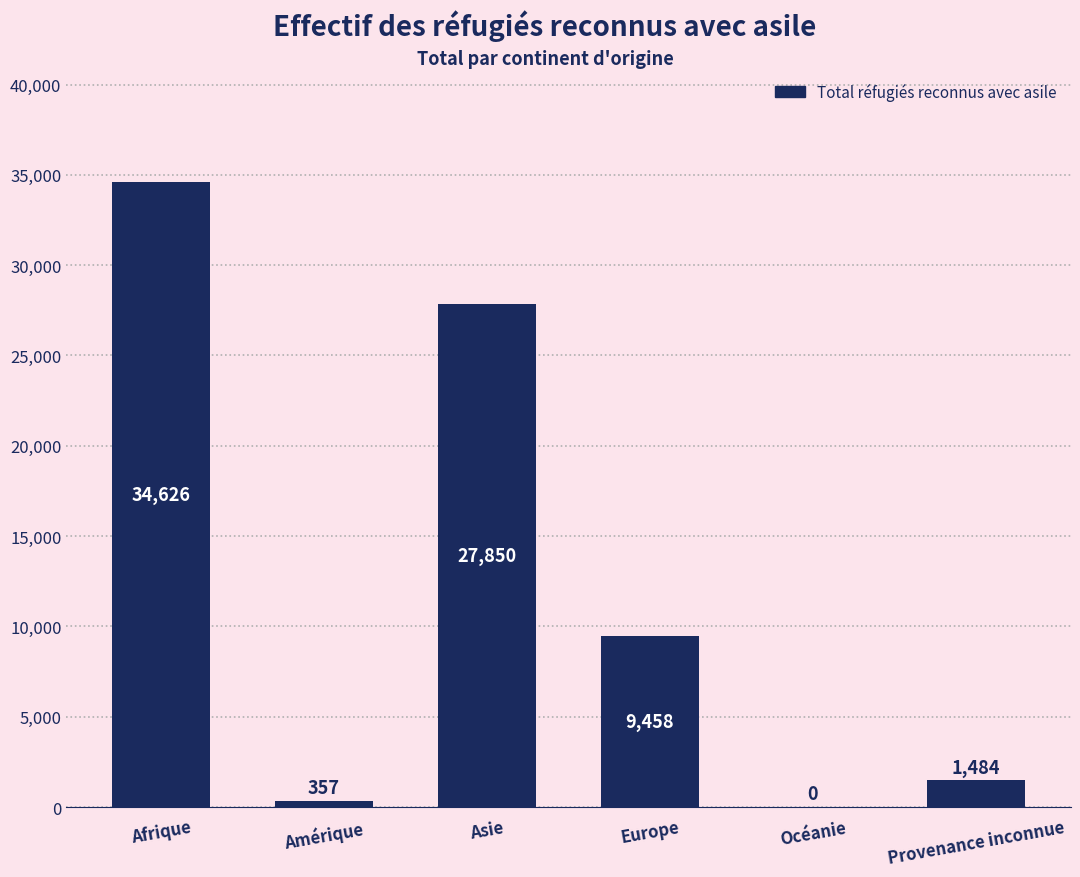

What is the approximate value at Europe, to the nearest 10?

9460